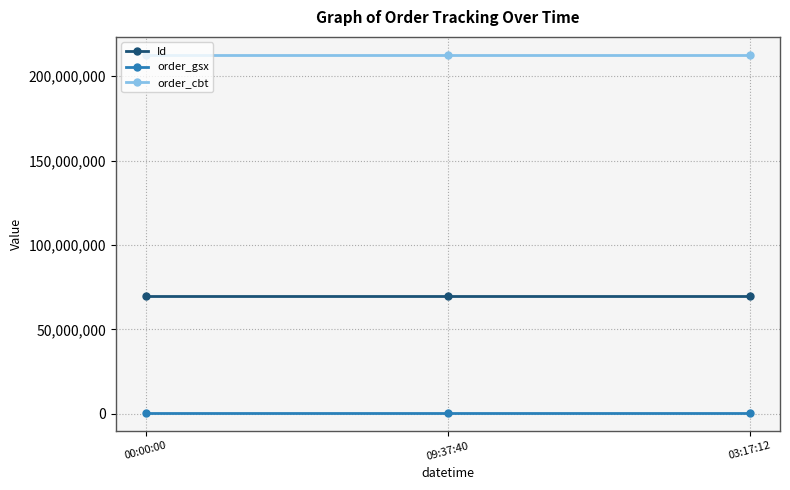

Which series has the largest total across all categories?

order_cbt